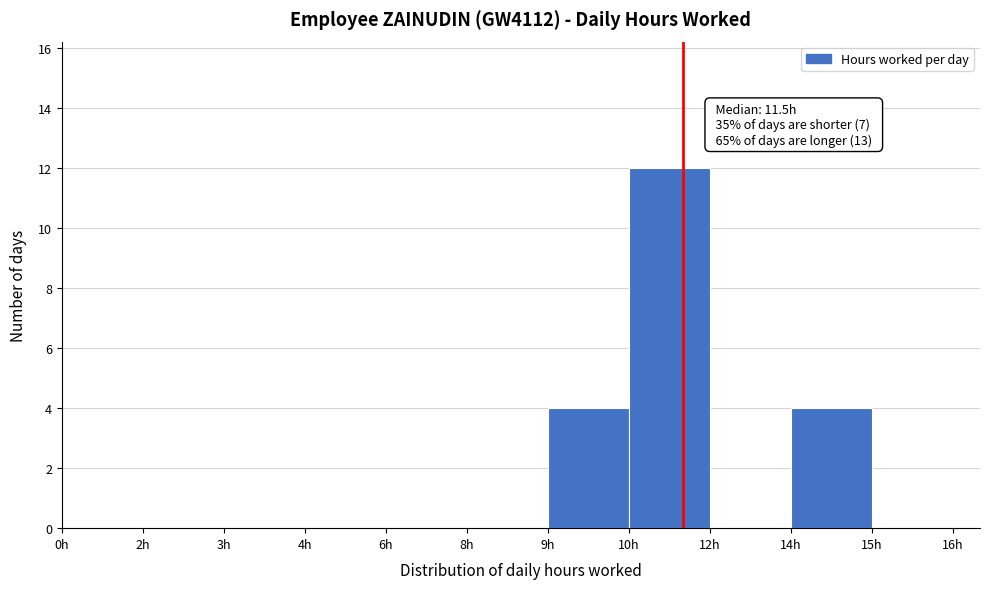

Reading right to left, transcribe all the data shown in this chart.

15h=0	14h=4	12h=0	10h=12	9h=4	8h=0	6h=0	4h=0	3h=0	2h=0	0h=0